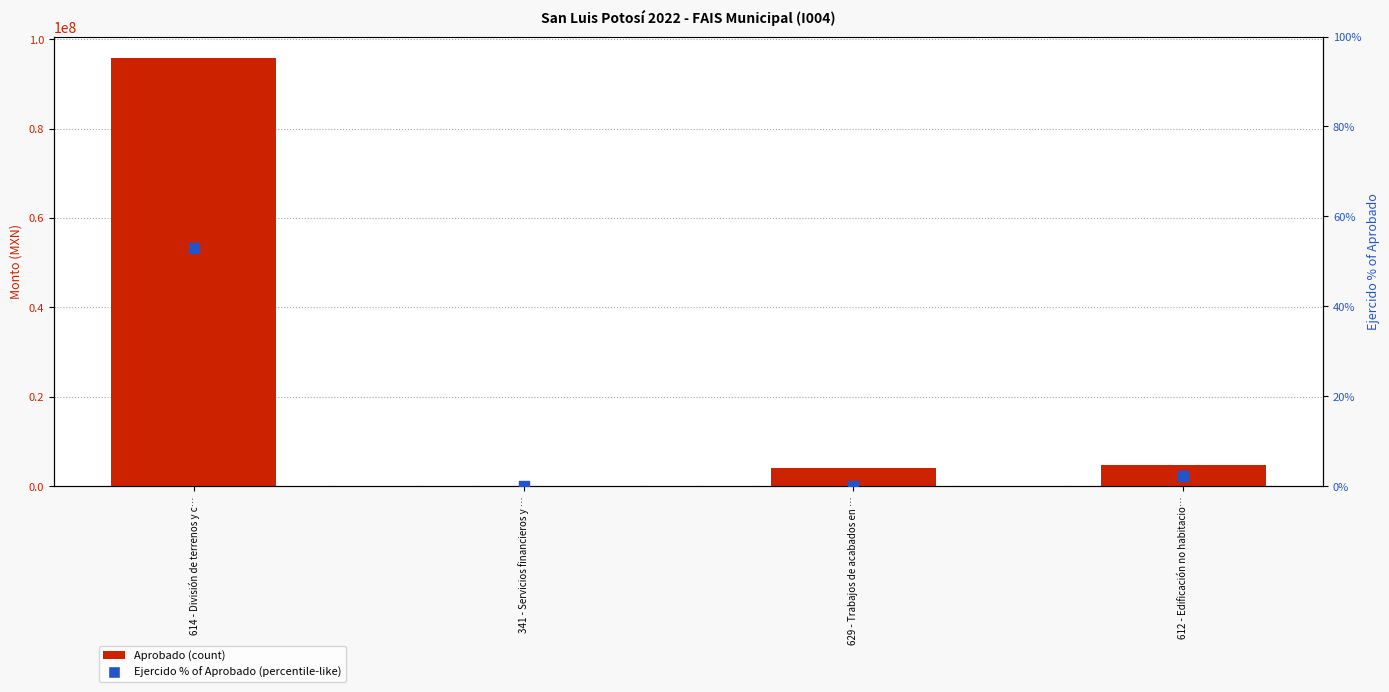

Which series reaches the minimum Y coordinate?

Aprobado